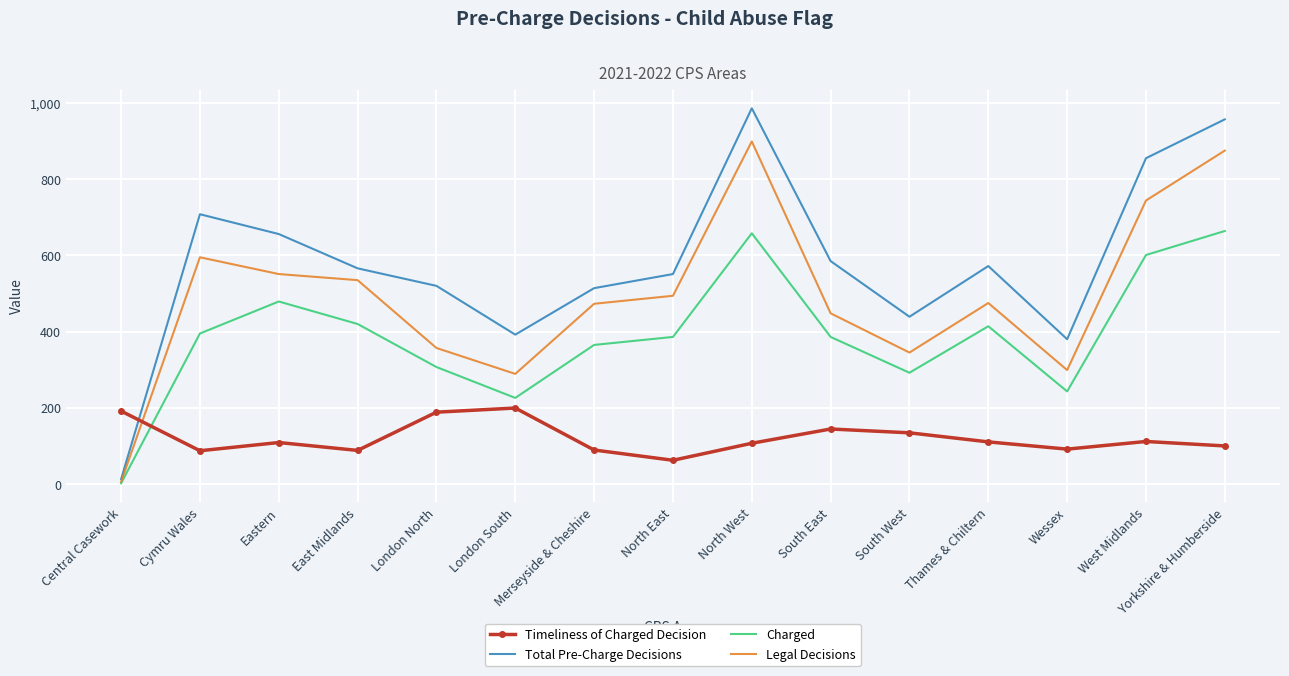

Rank the series at Merseyside & Cheshire from lowest to highest value.

Timeliness of Charged Decision, Charged, Legal Decisions, Total Pre-Charge Decisions